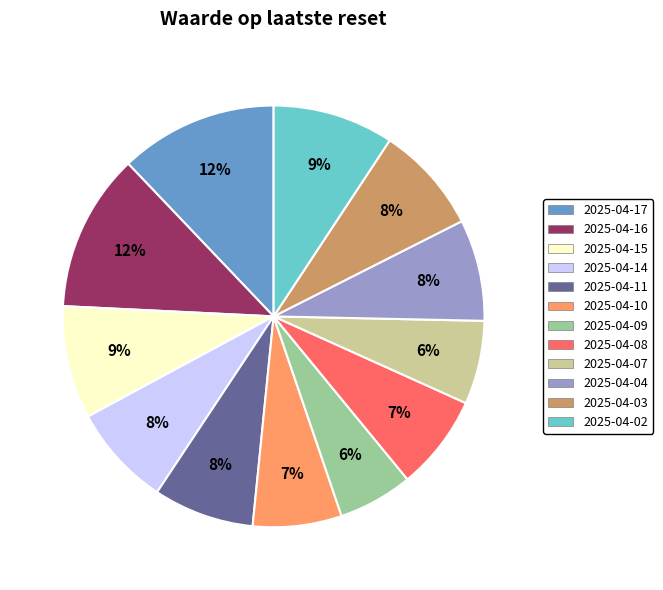

How many segments does this pie chart have?

12